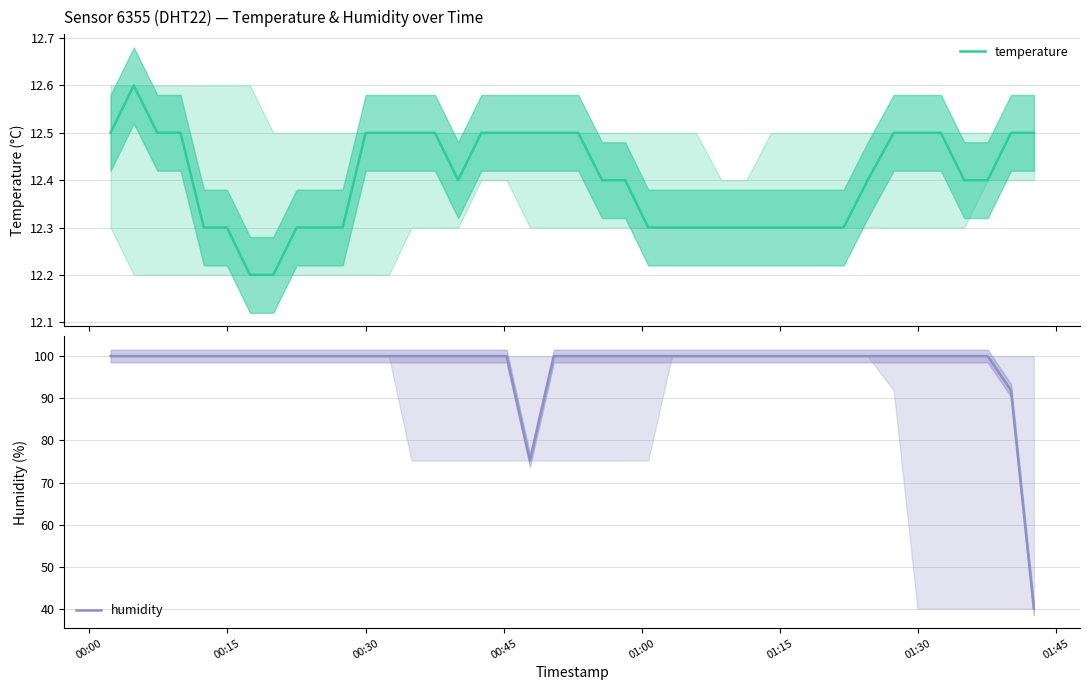

List the series in order of their peak value, highest first.

humidity, temperature